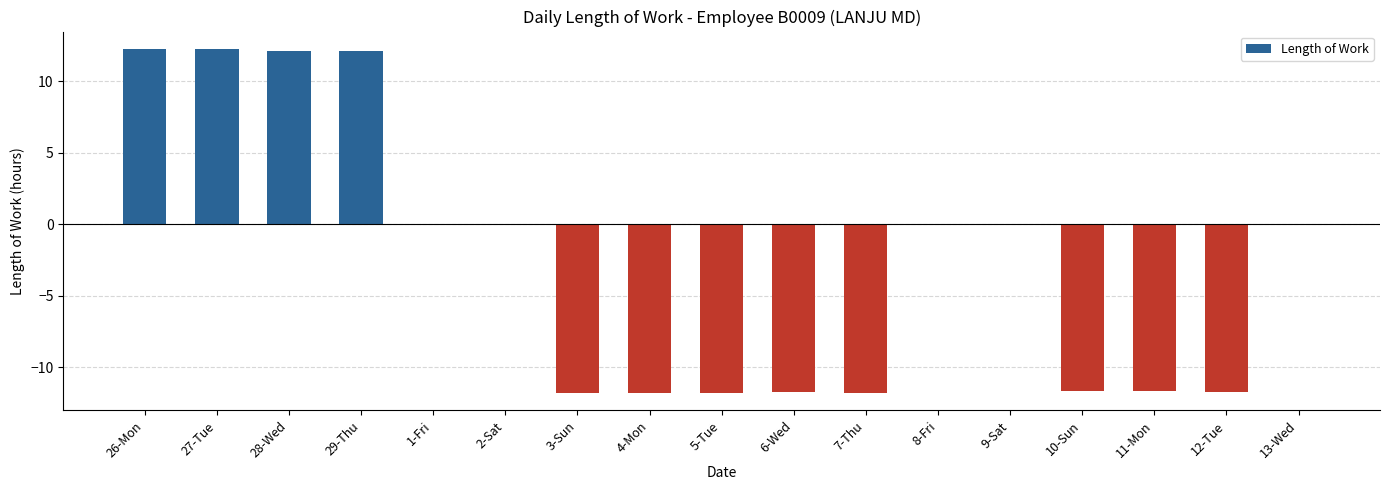

True or false: the data shows -19.4 at 7-Thu.

False